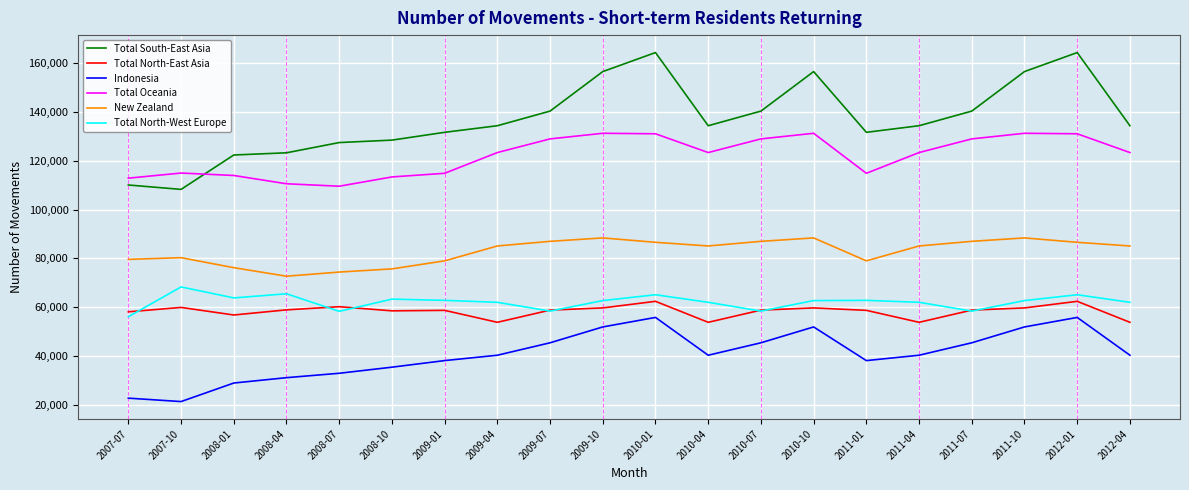

Does the chart display data point markers on the line(s)?

No